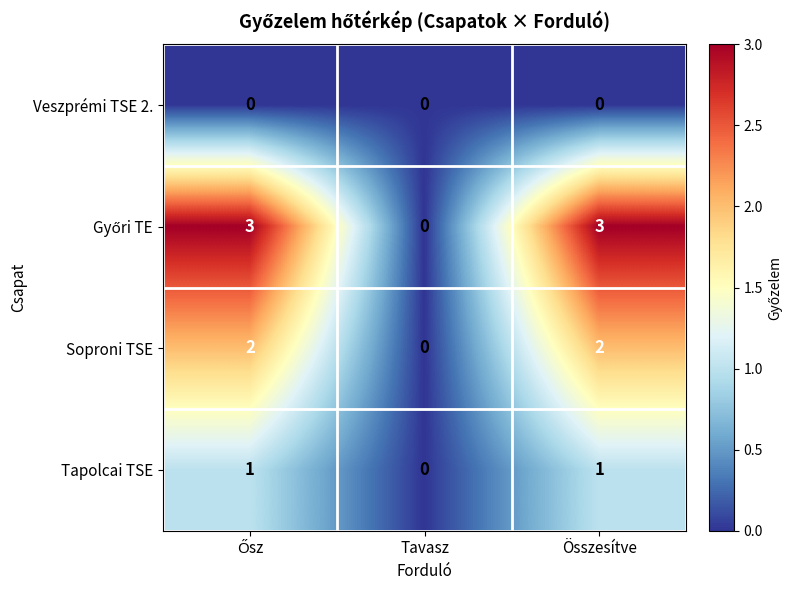

At which label is Tapolcai TSE closest to 0?

Tavasz